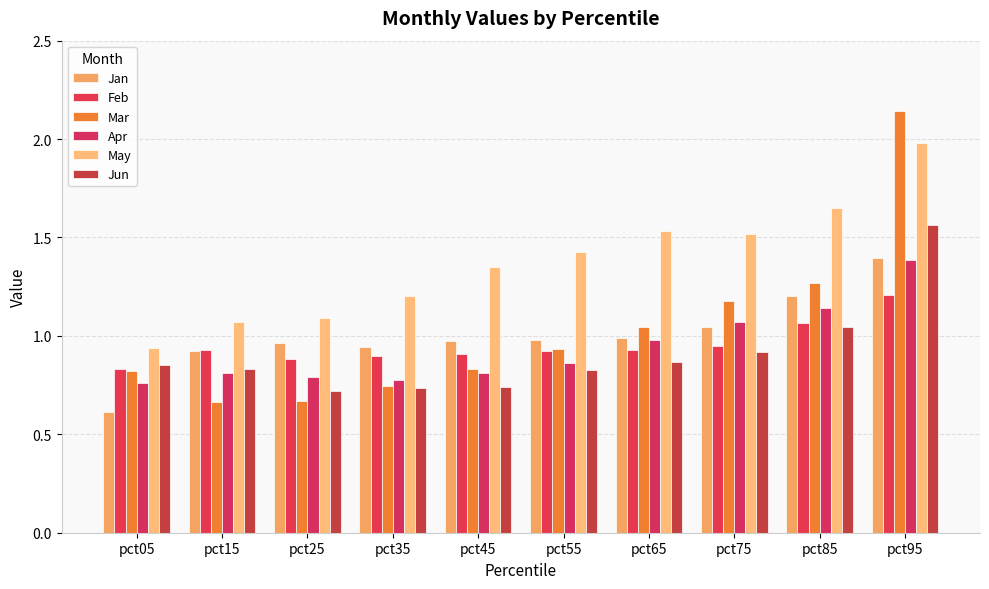

How many bars are there in each group?

6